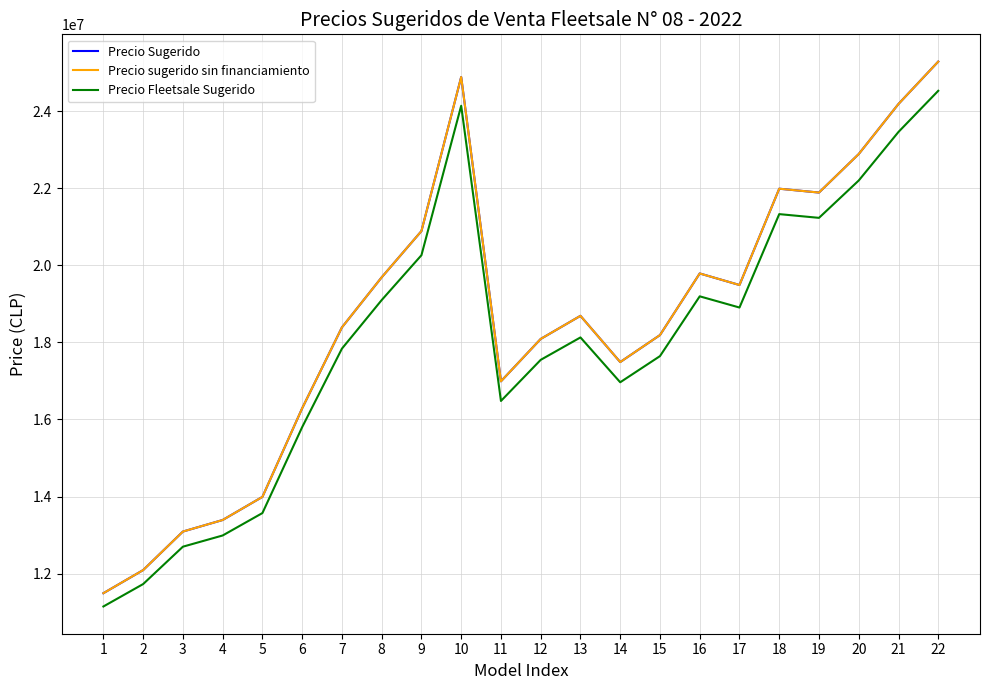

Does the chart display data point markers on the line(s)?

No